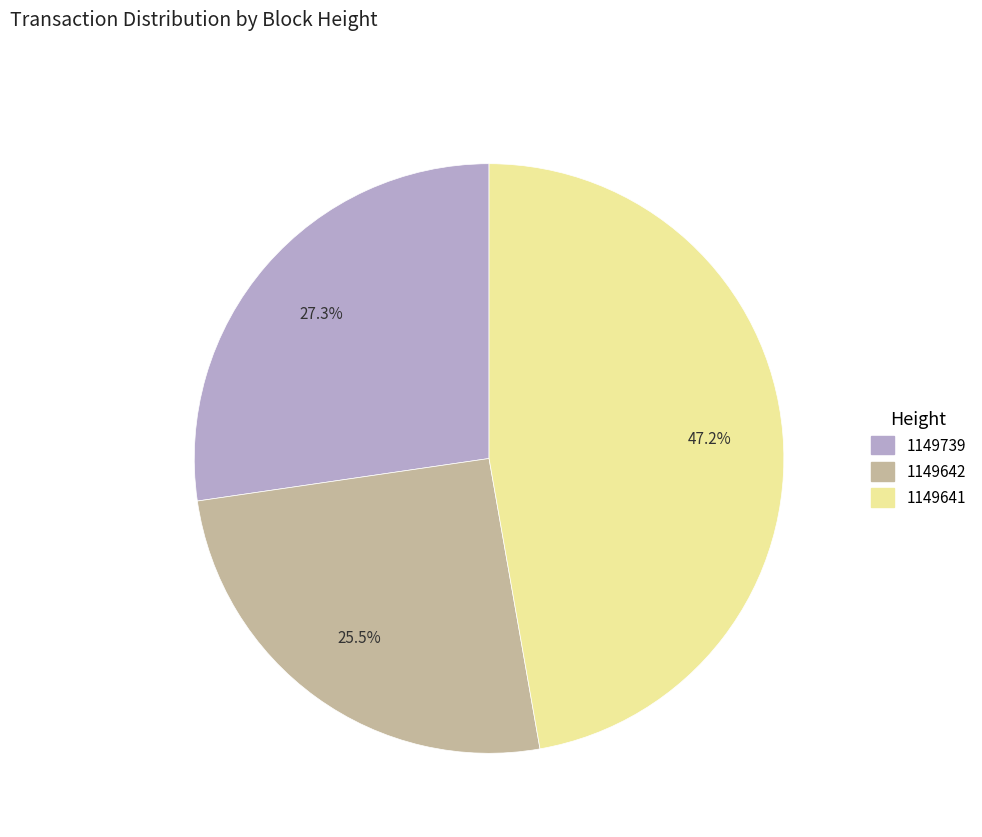

Do 1149641 and 1149642 together represent more than half of the pie?

Yes